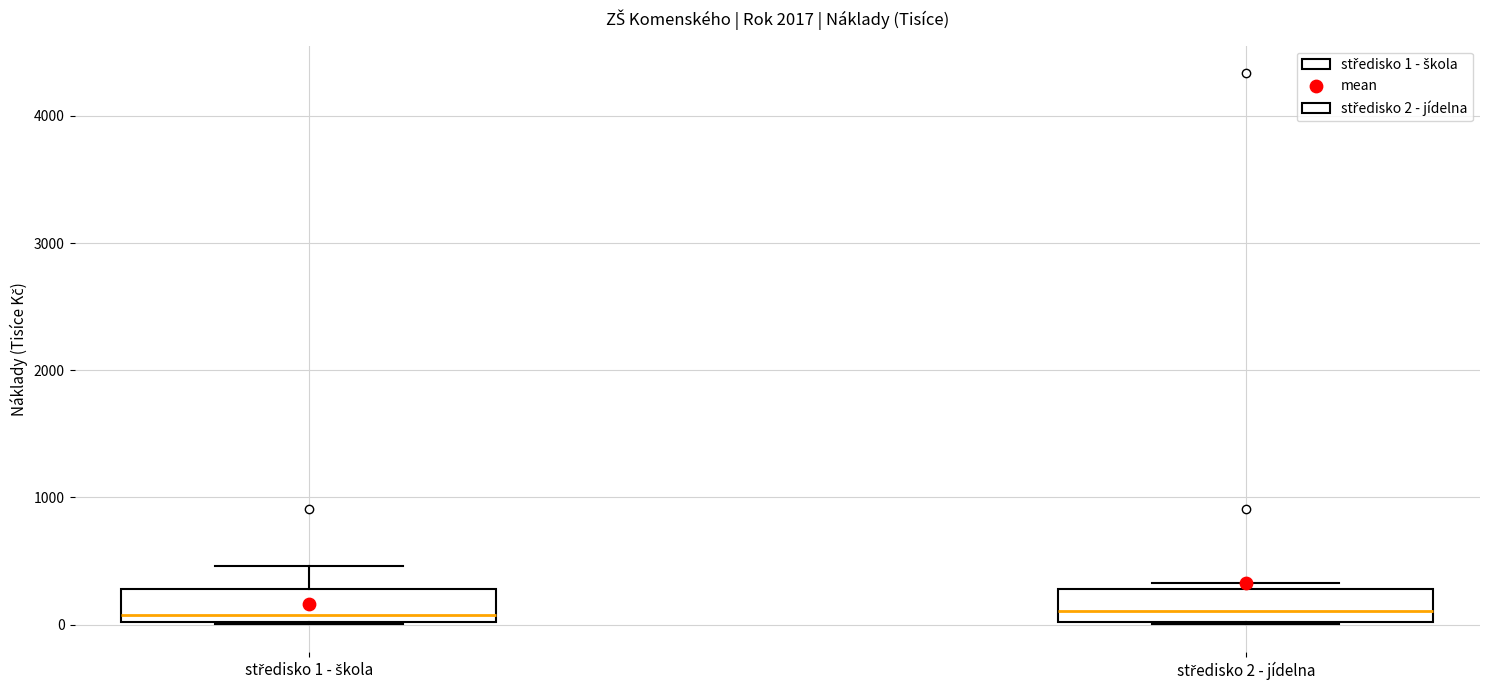

Reading left to right, transcribe this box plot: for each box, give where its median line is, the range the box spans, and where its two whiskers end, as read against the y-axis. The values are not printed on the chart, so give them approximately, as read against the axis.

středisko 1 - škola: median 100, box 0 to 300, whiskers 0 to 500
středisko 2 - jídelna: median 100, box 0 to 300, whiskers 0 to 300 (just above the box's upper edge)